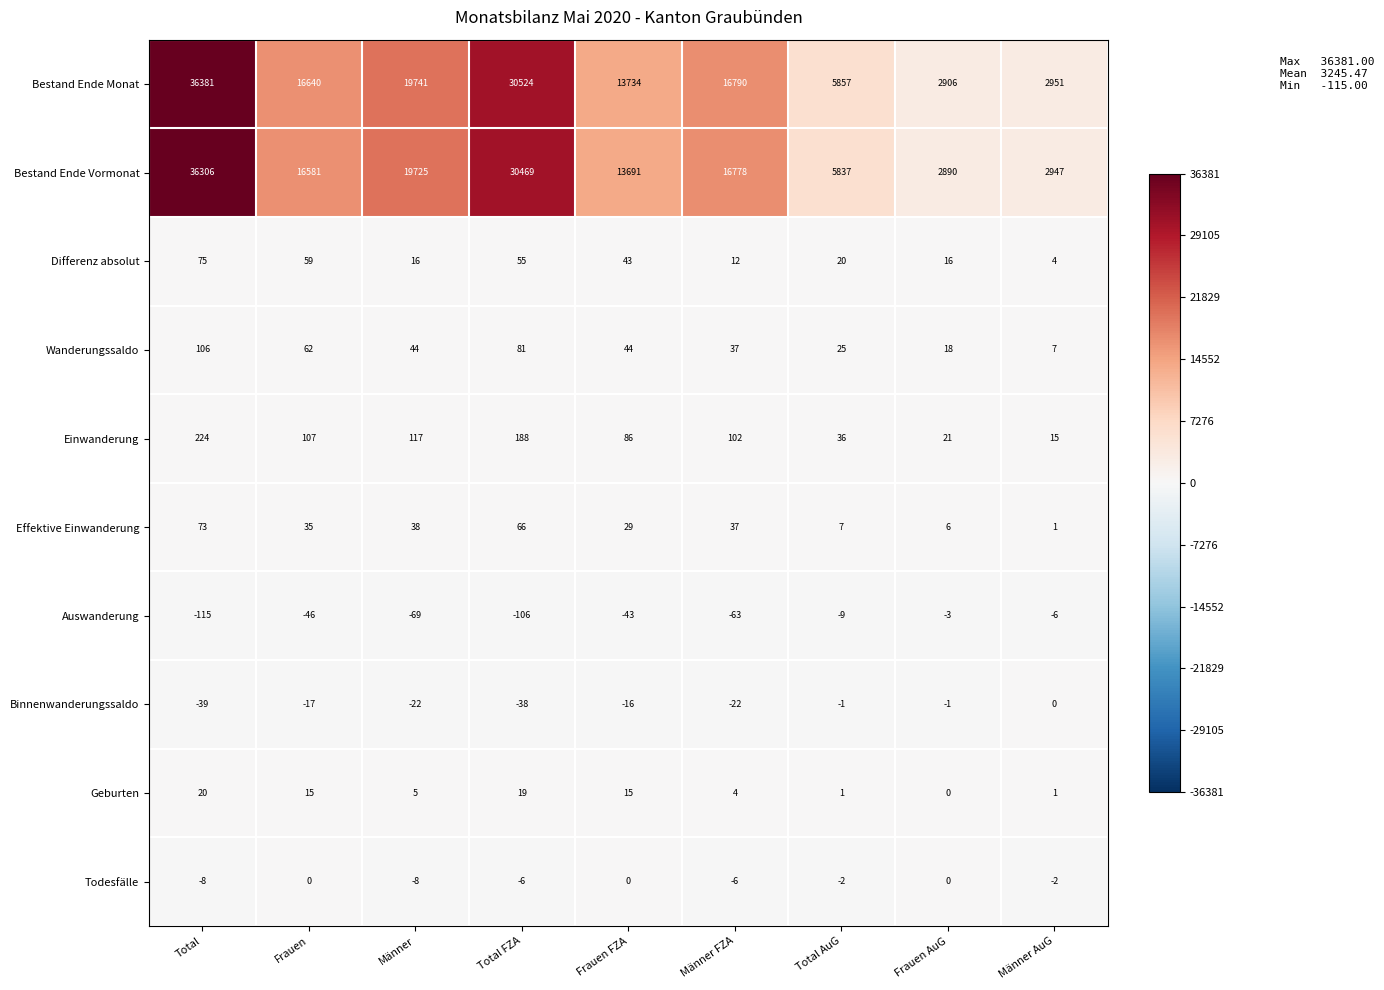

The Einwanderung series shows 188 at Total FZA. True or false?

True